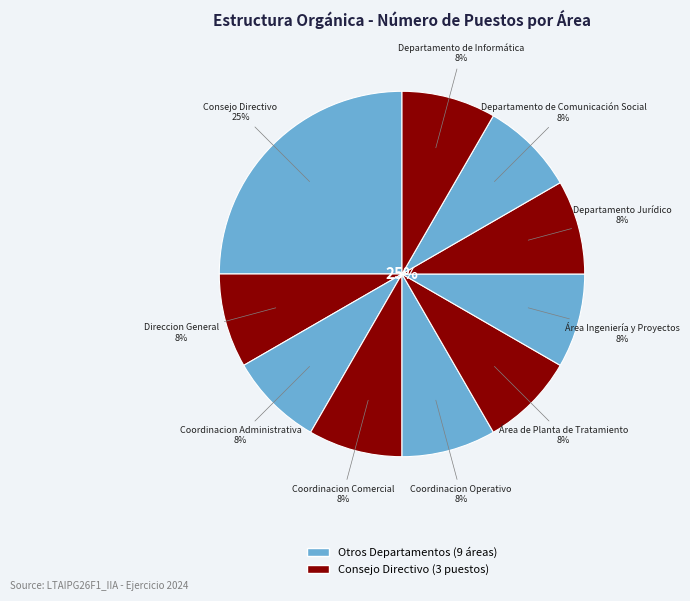

To the nearest percent, what percentage of the pie is Departamento de Informática?

8%